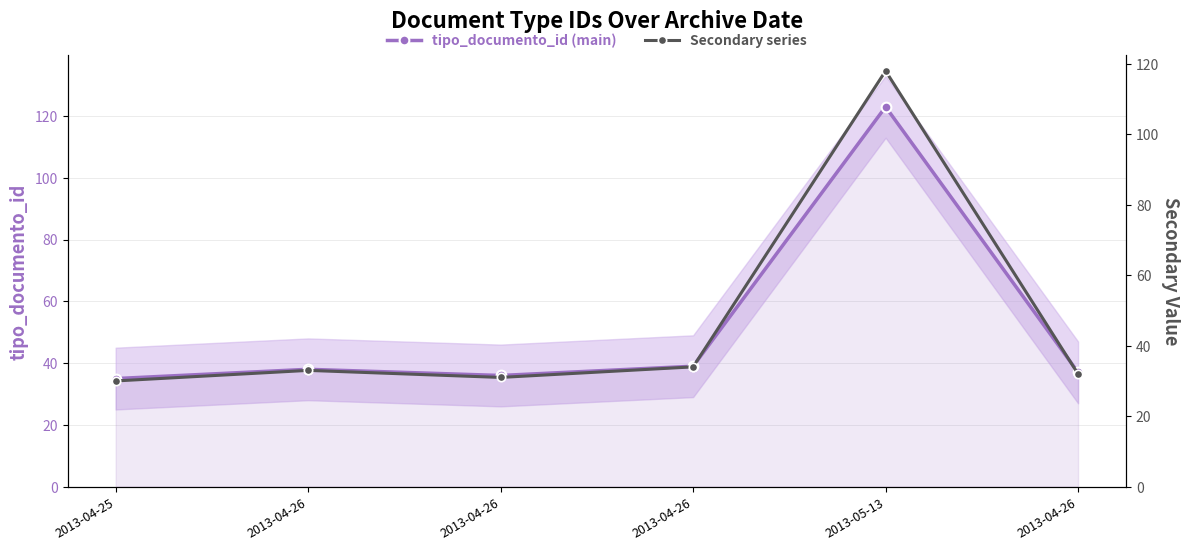

How many data points in tipo_documento_id (main) are less than 38?

3